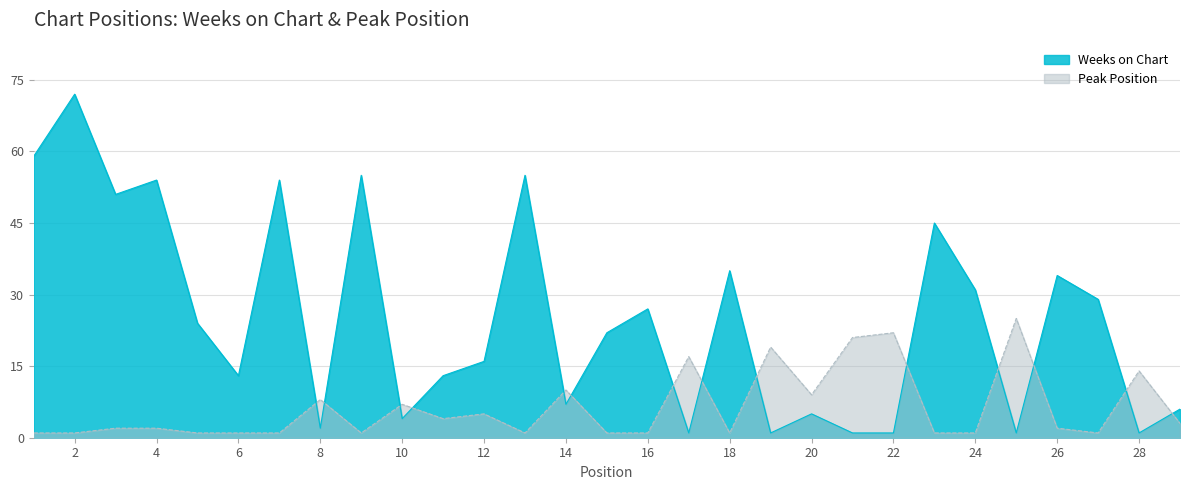

What is the average value of the Peak Position series?

6